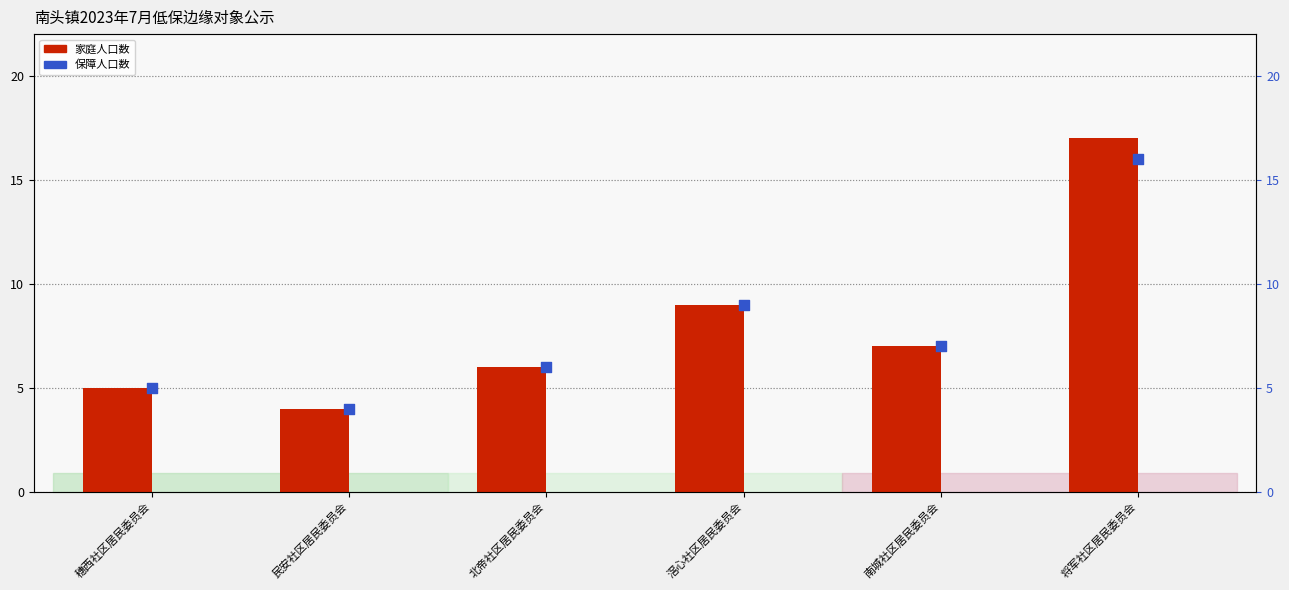

What are all the series names shown in the legend?

家庭人口数, 保障人口数